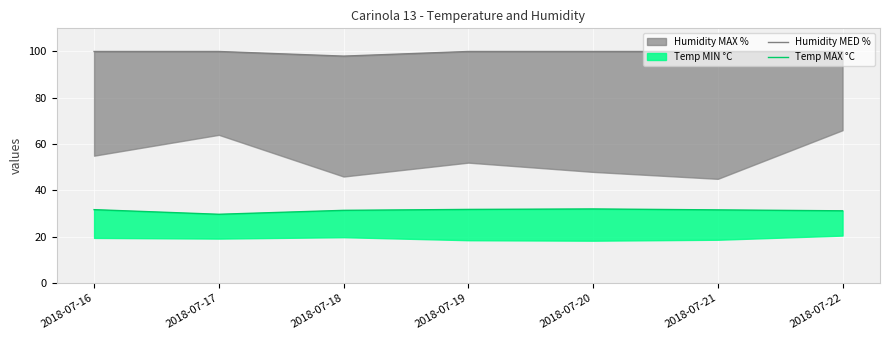

The Humidity MED % series shows 30.8 at 2018-07-17. True or false?

False